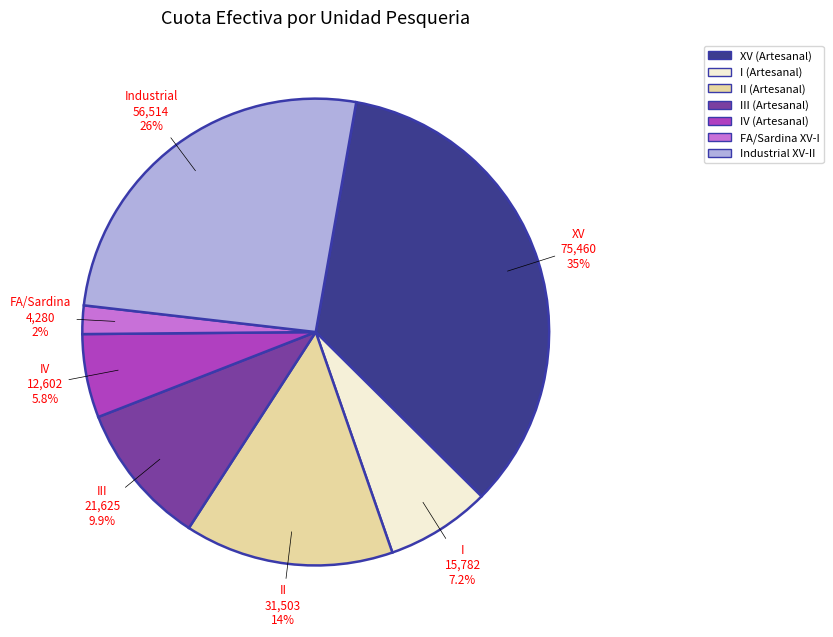

Is there any slice that represents more than half of the pie?

No